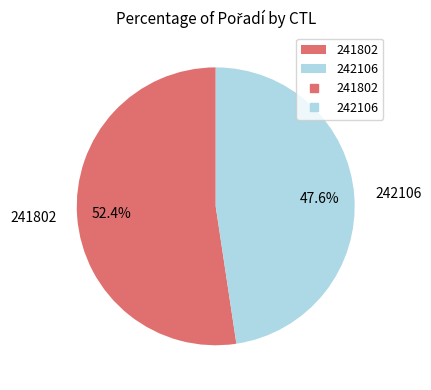

To the nearest percent, what is the difference between the largest and smallest slice percentages?

5%